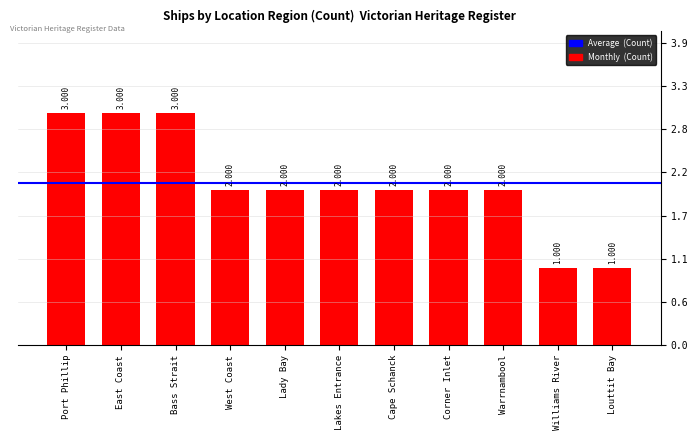

Does the chart contain any negative values?

No